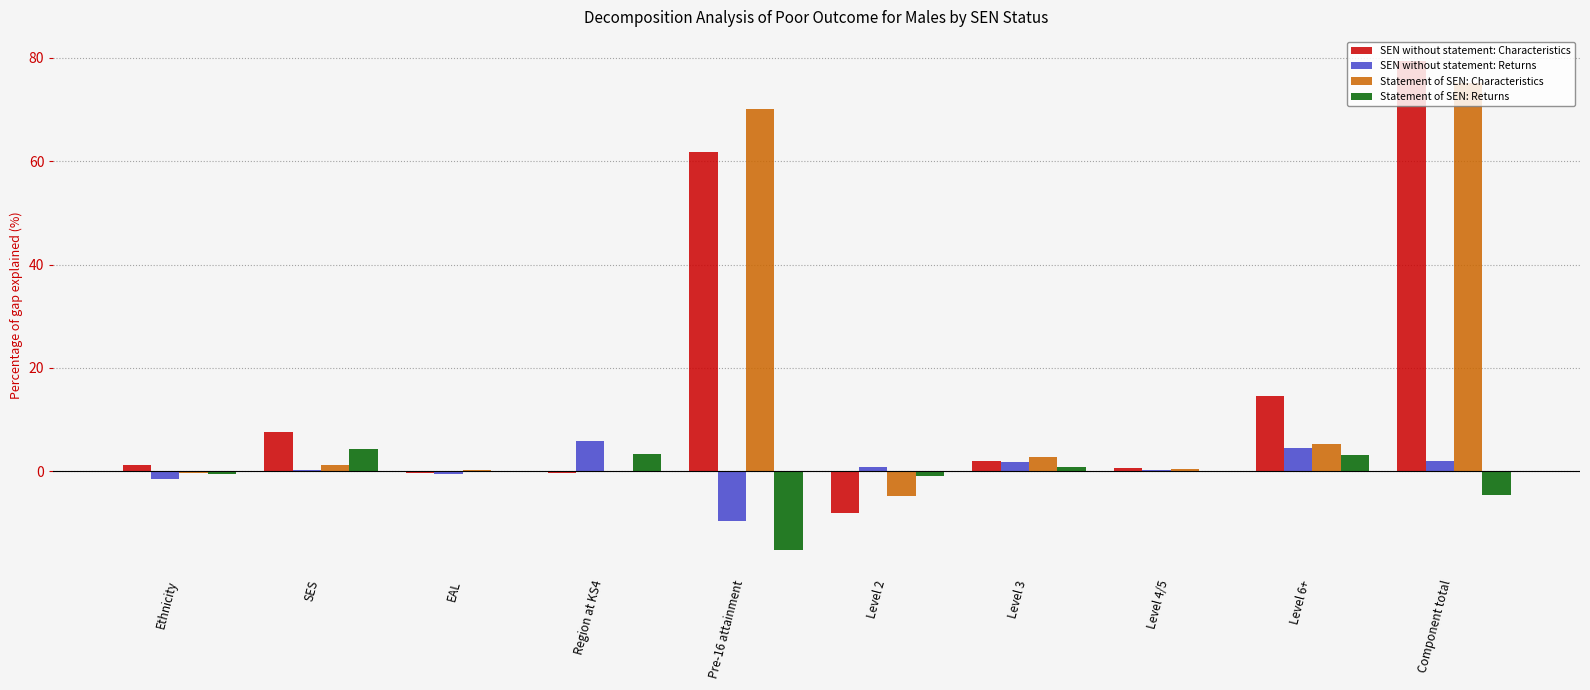

How many data points in SEN without statement: Characteristics are above 2?

5